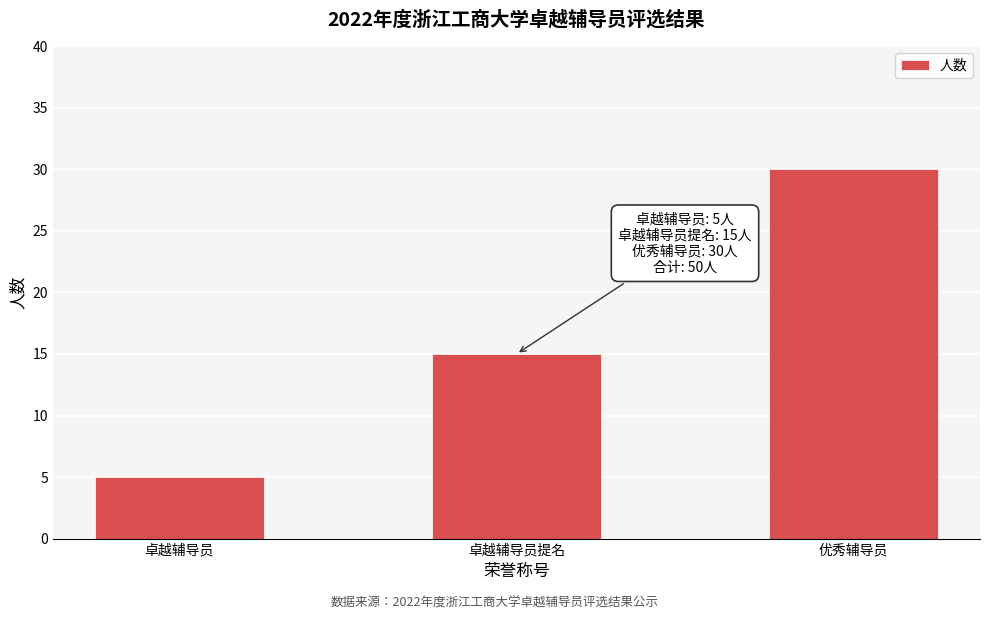

Reading right to left, extract all data points from this chart.

30	15	5